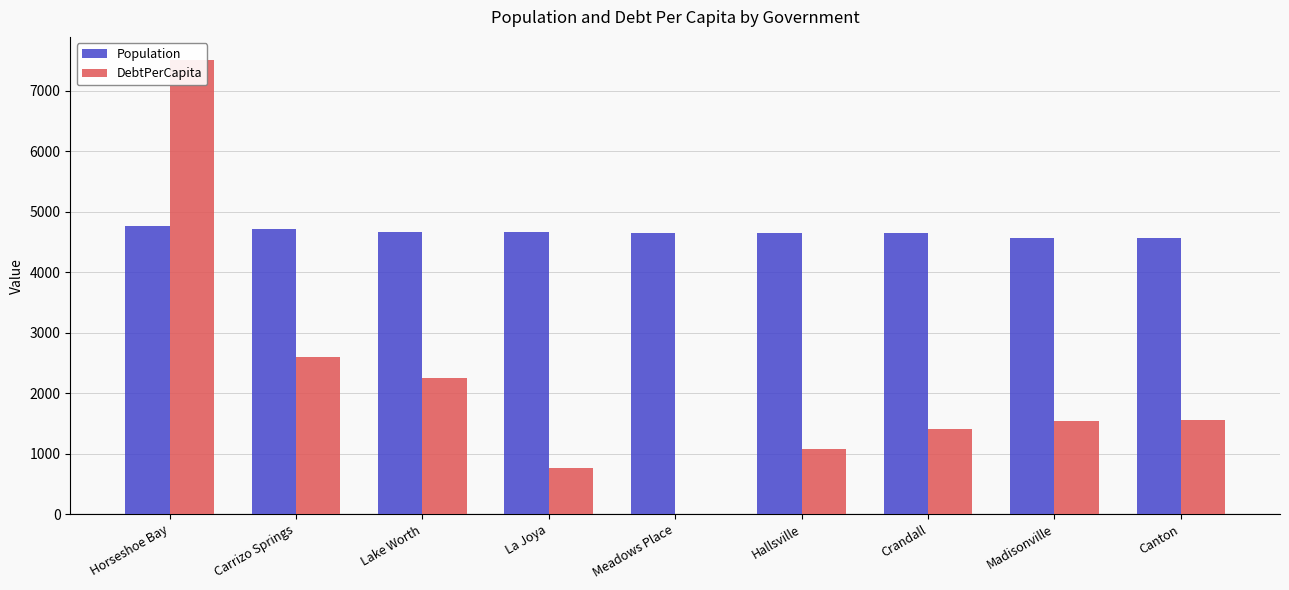

What is the sum of the Population values at Horseshoe Bay and Crandall?

9397.0